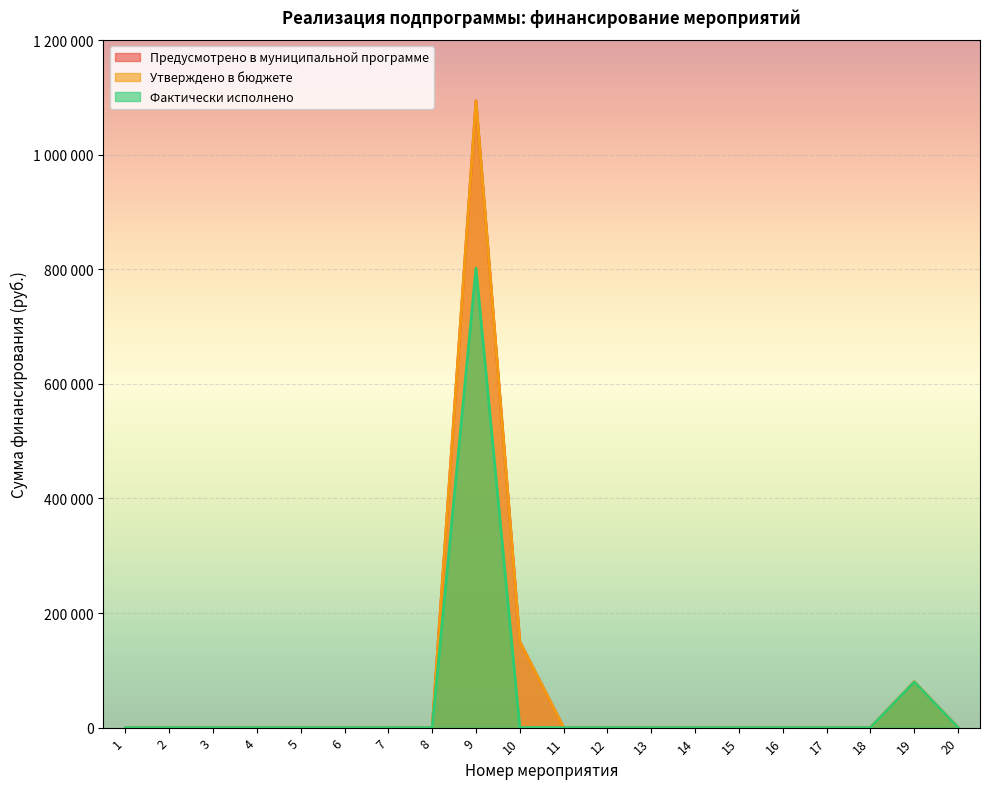

Does the chart display data point markers on the line(s)?

No